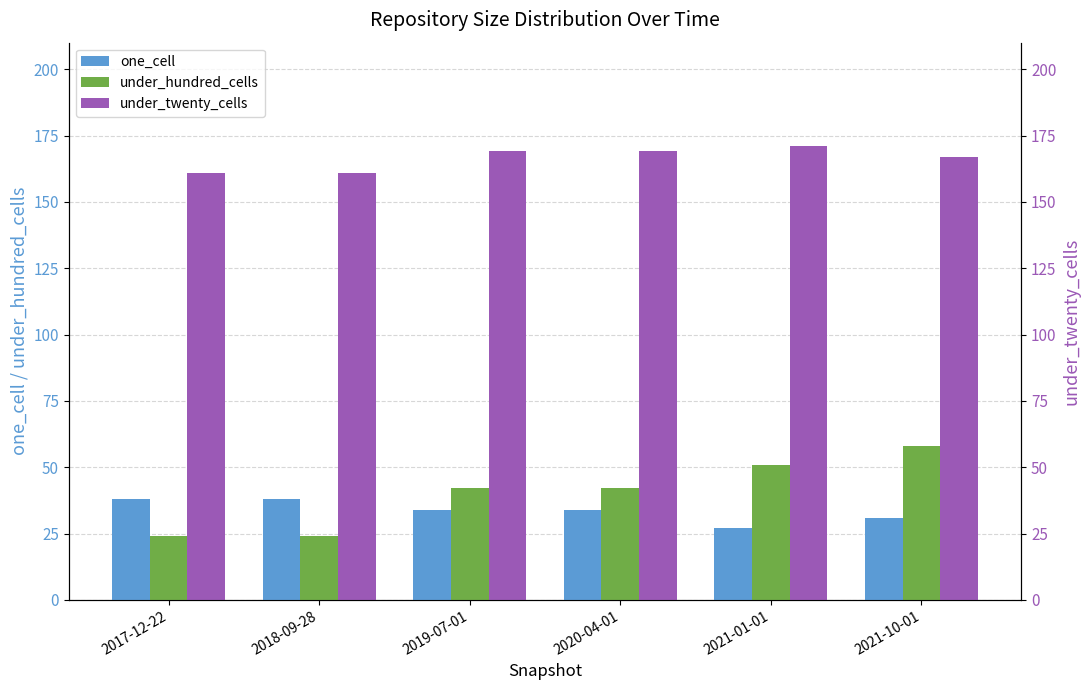

Is the value of one_cell at 2021-01-01 greater than the value of under_twenty_cells at 2021-01-01?

No